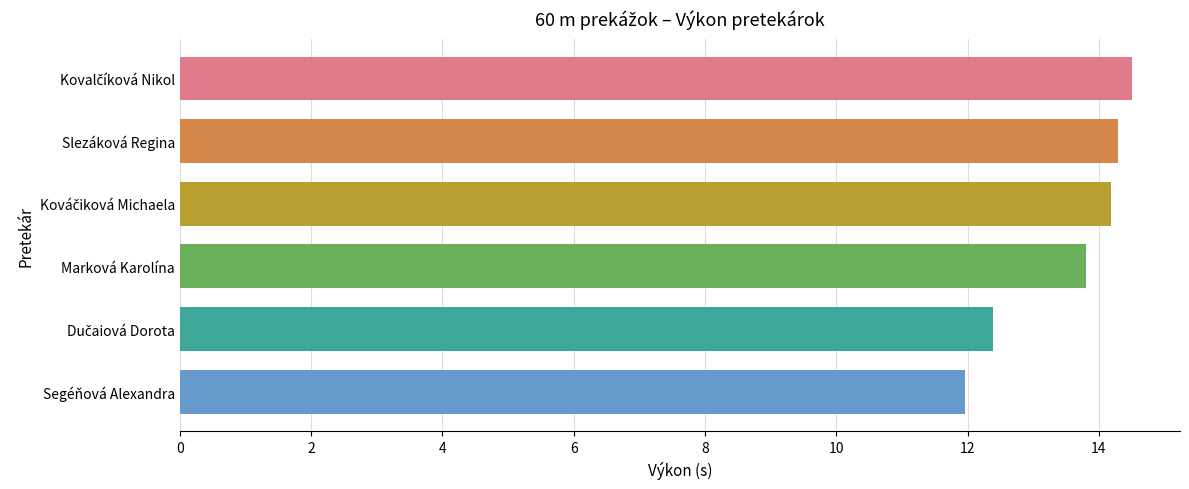

What is the approximate value at Marková Karolína?

13.8